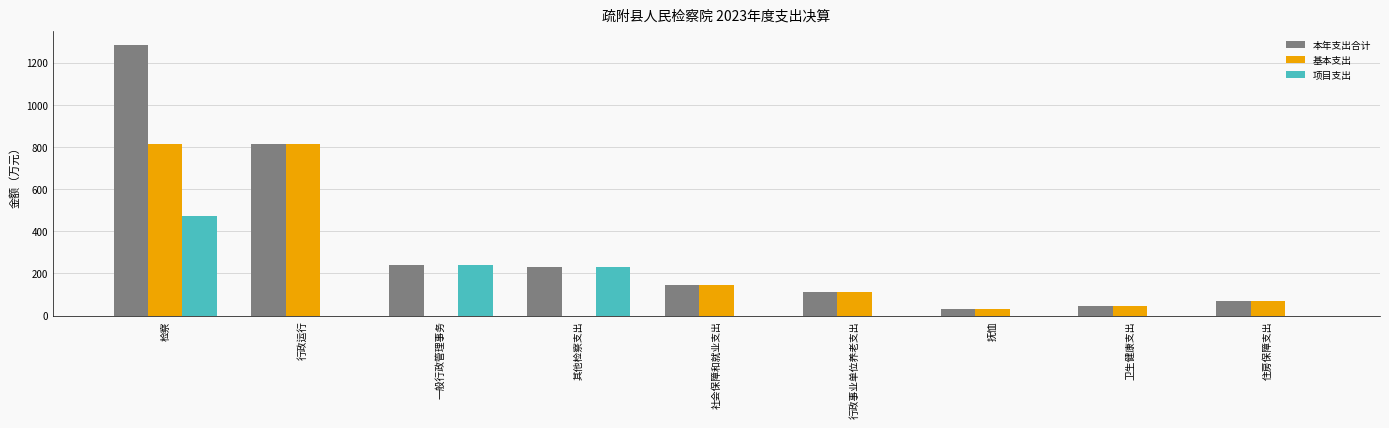

Which series changed the most between 检察 and 住房保障支出?

本年支出合计